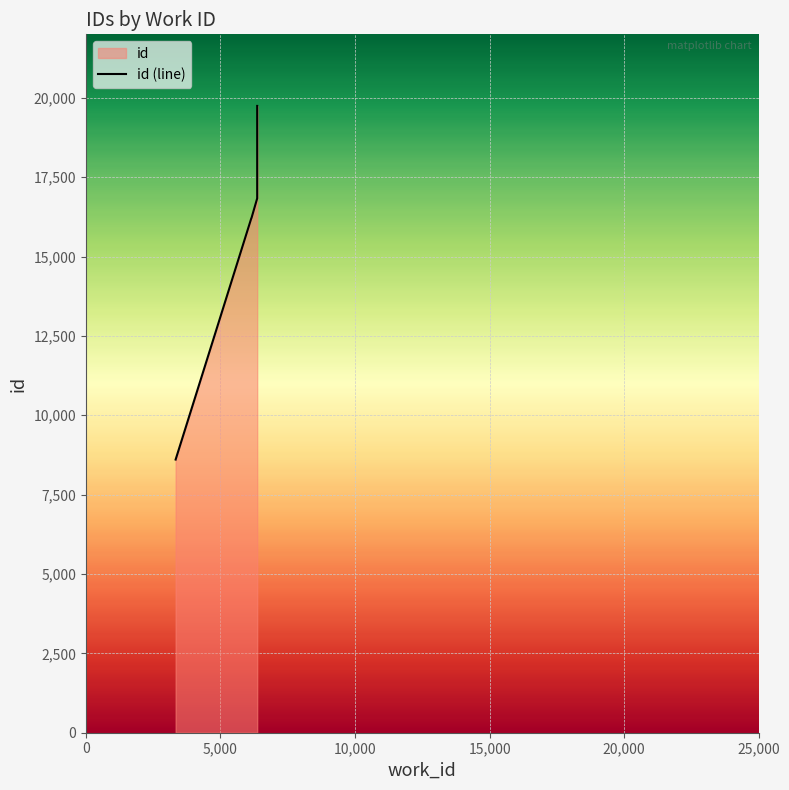

The value at 6365 is 27766. True or false?

False